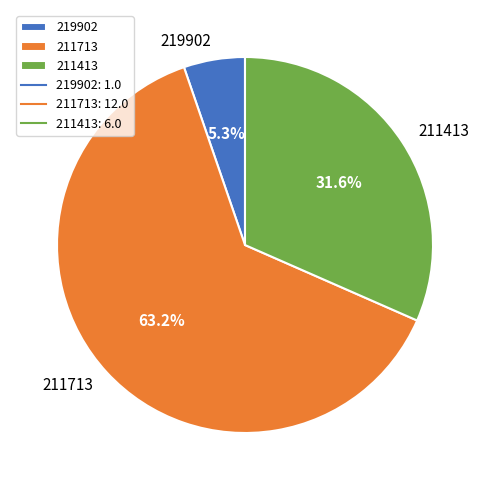

How many slices are in this pie chart?

3